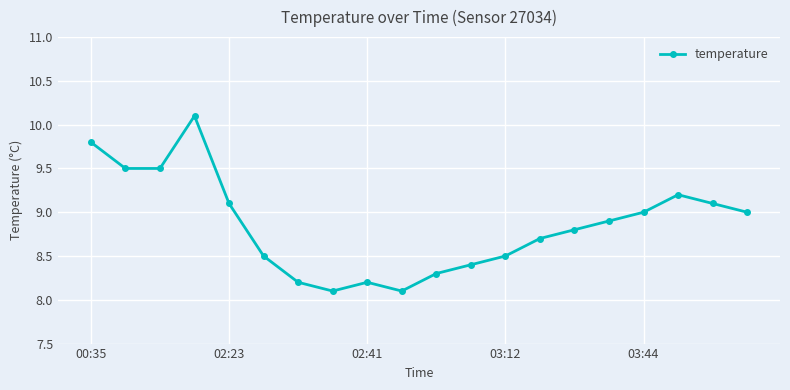

Reading left to right, extract all data points from this chart.

9.8	9.5	9.5	10.1	9.1	8.5	8.2	8.1	8.2	8.1	8.3	8.4	8.5	8.7	8.8	8.9	9.0	9.2	9.1	9.0